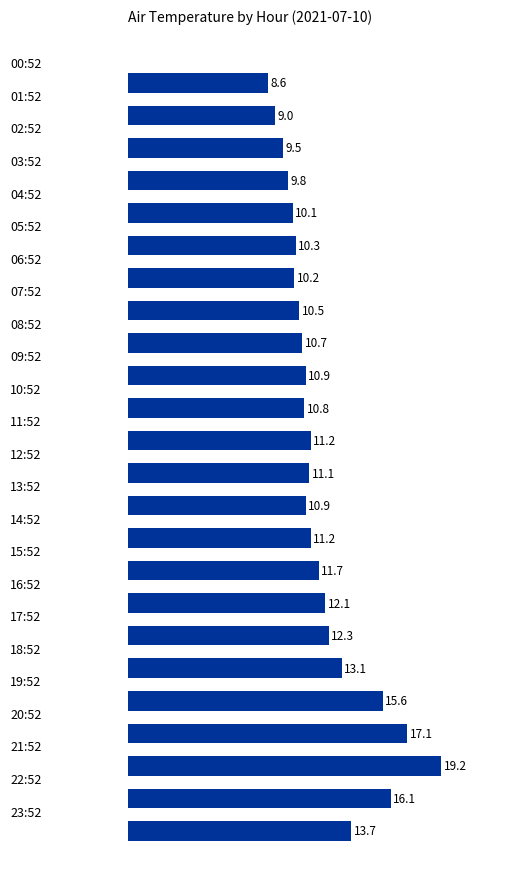

What is the difference between the maximum and minimum values?

10.6